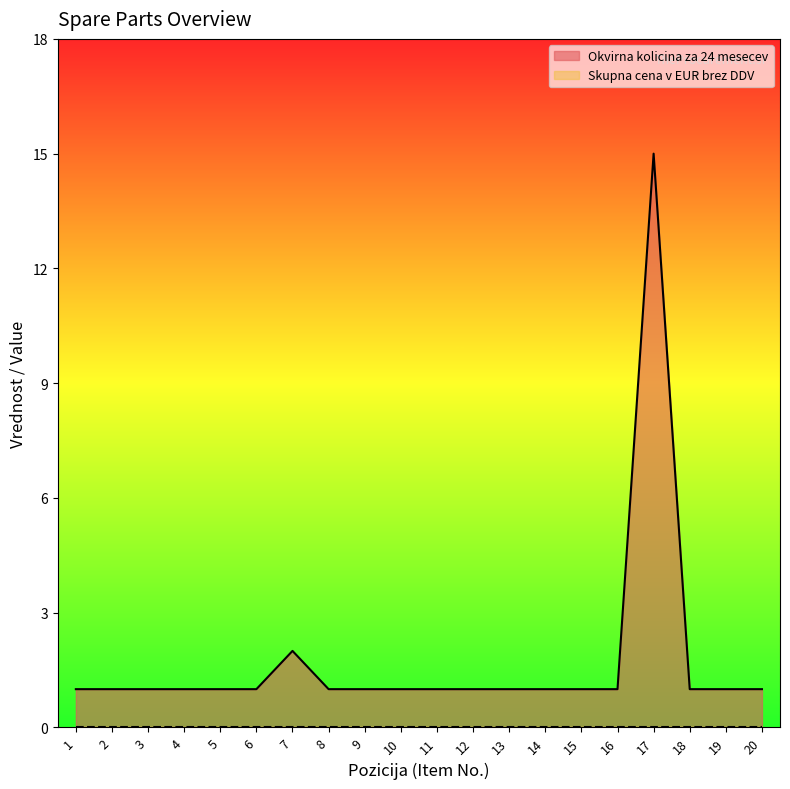

Reading left to right, transcribe all the data shown in this chart.

1=1	2=1	3=1	4=1	5=1	6=1	7=2	8=1	9=1	10=1	11=1	12=1	13=1	14=1	15=1	16=1	17=15	18=1	19=1	20=1